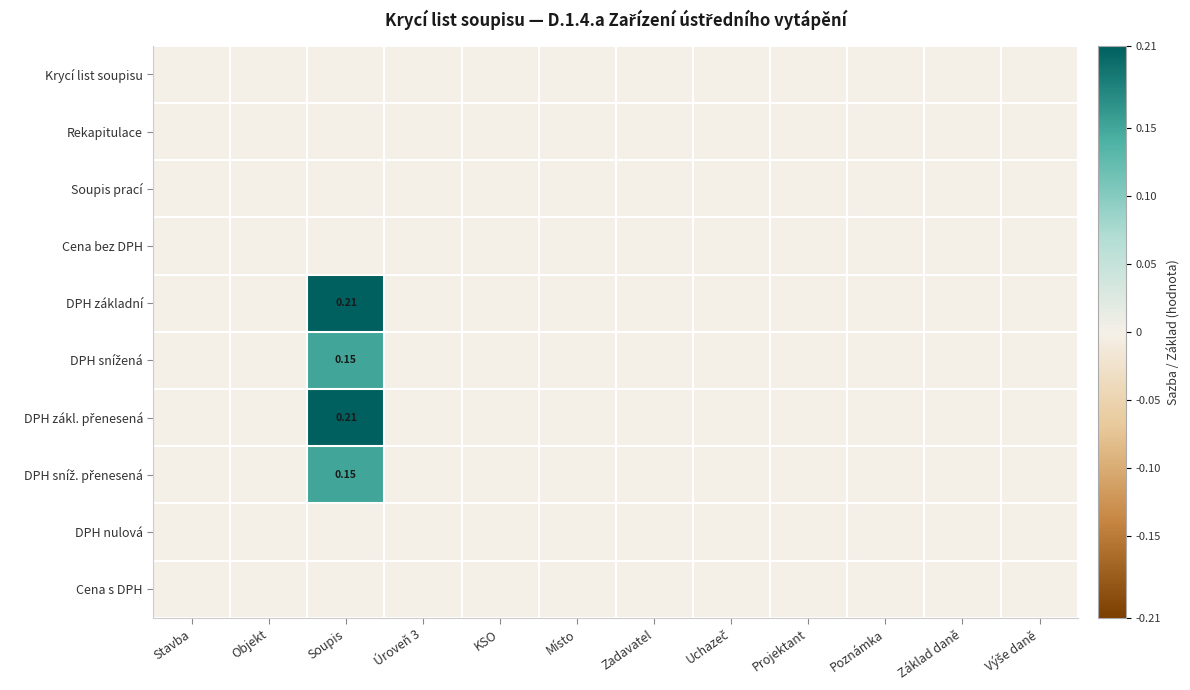

Is the value of Cena s DPH at Objekt greater than the value of Soupis prací at Úroveň 3?

No